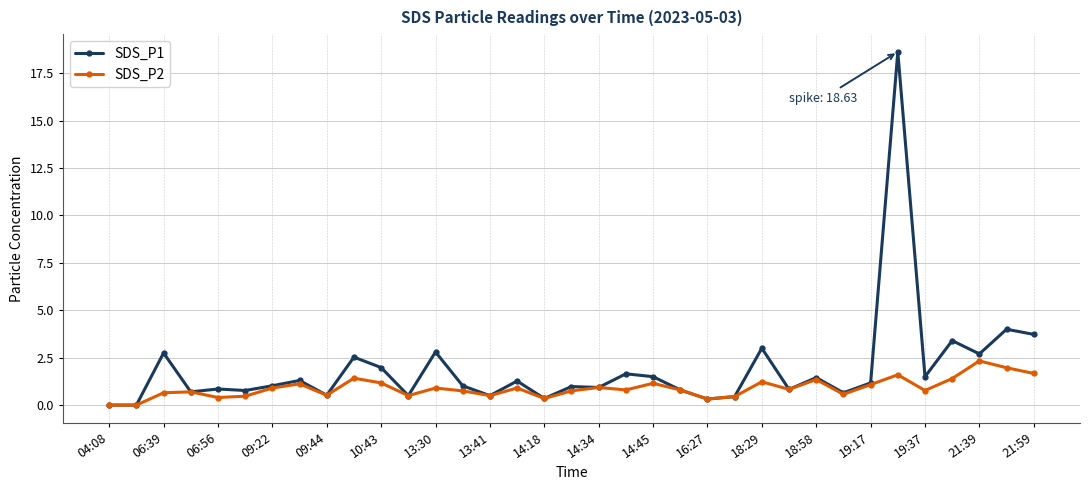

What is the greatest value displayed?

18.6